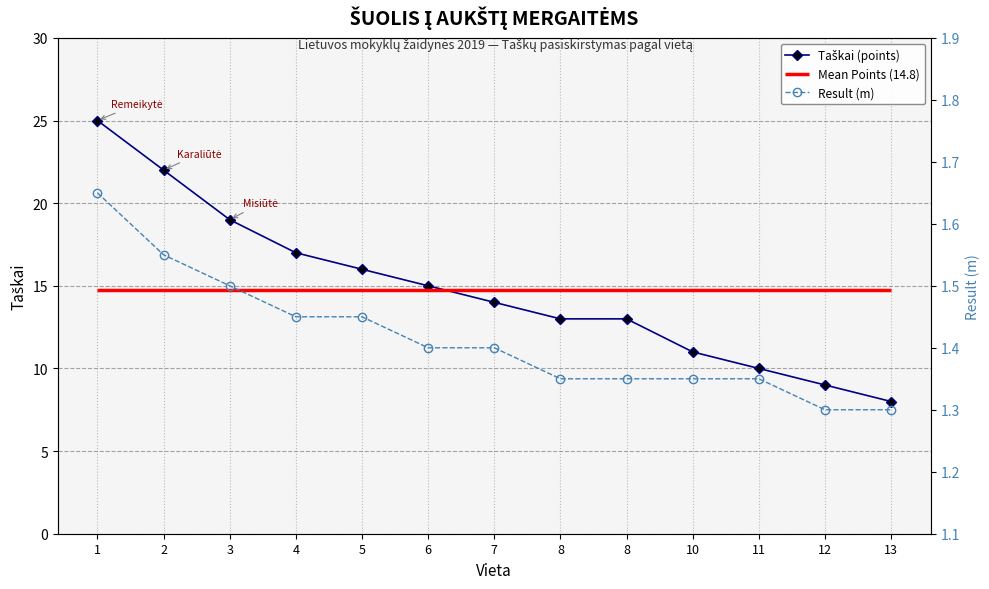

At 2, list the series in order from smallest to largest.

Result (m), Taškai (points)